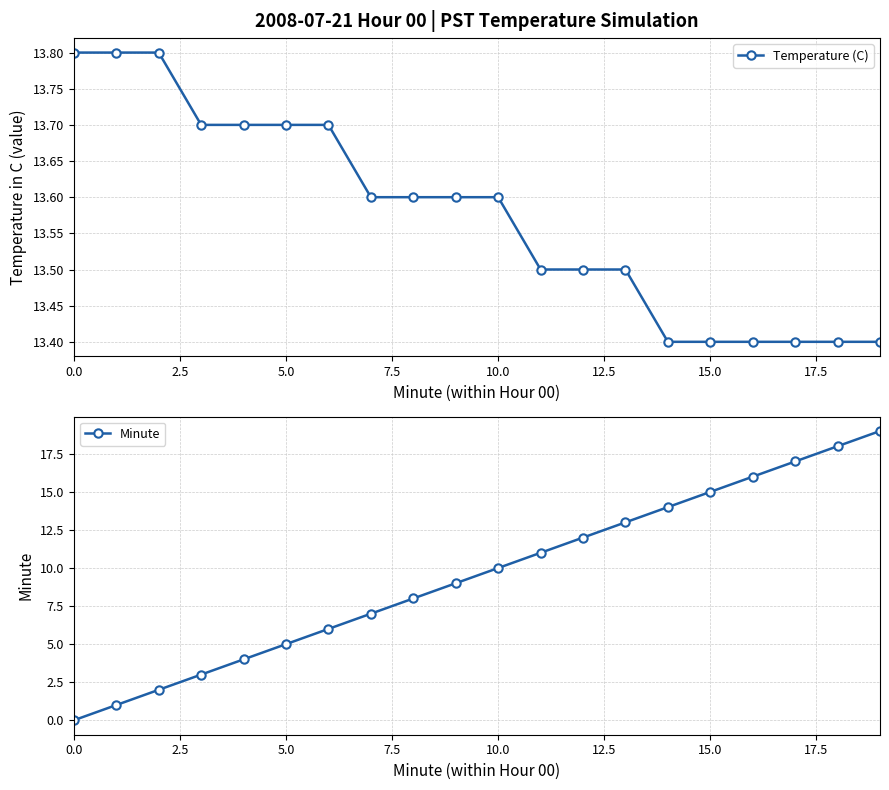

What is the approximate value of Minute at 17?

17.0